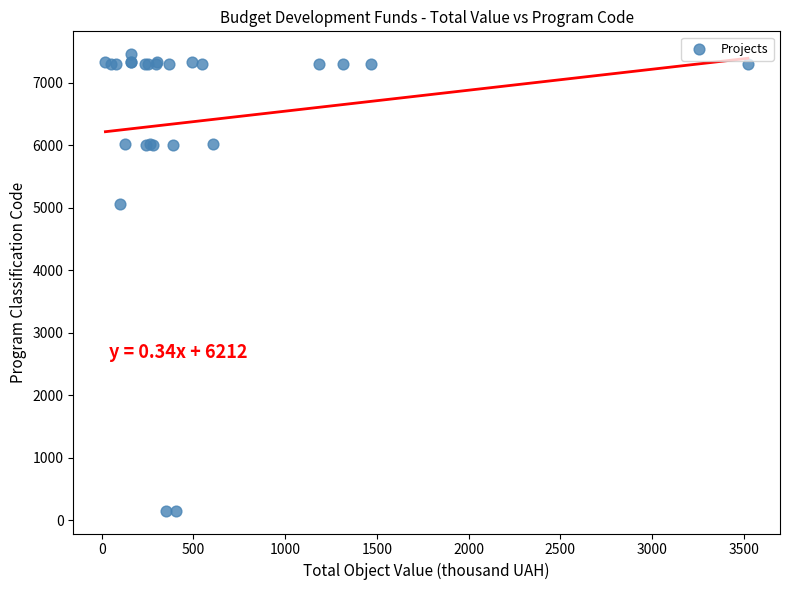

What Y value in the scatter plot is closest to 3805?

5062